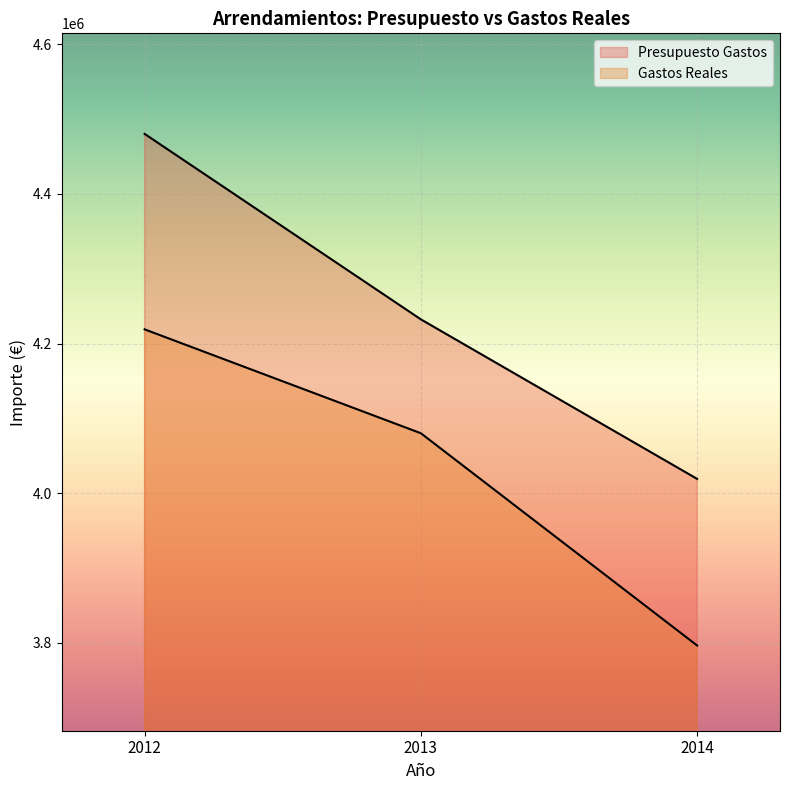

At how many categories does at least one series exceed 3824094?

3